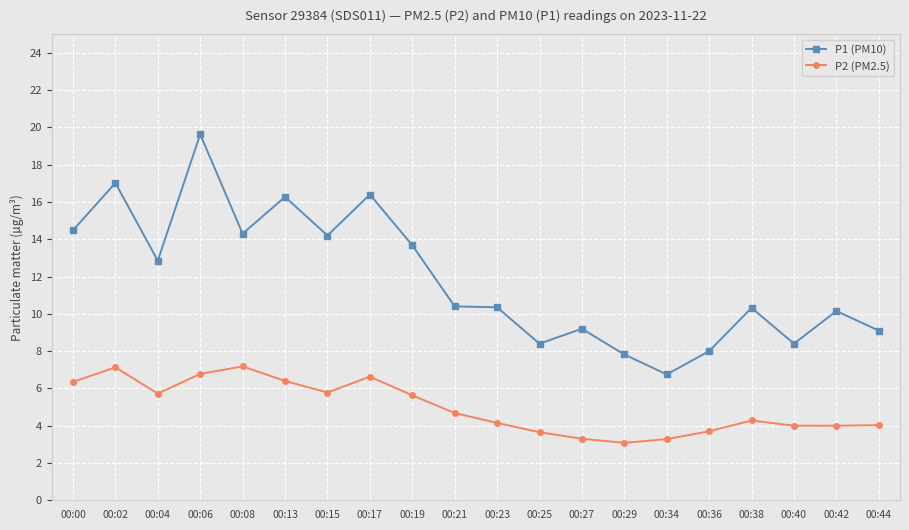

What is the value of the P1 (PM10) point at the 14th from the left?

7.8